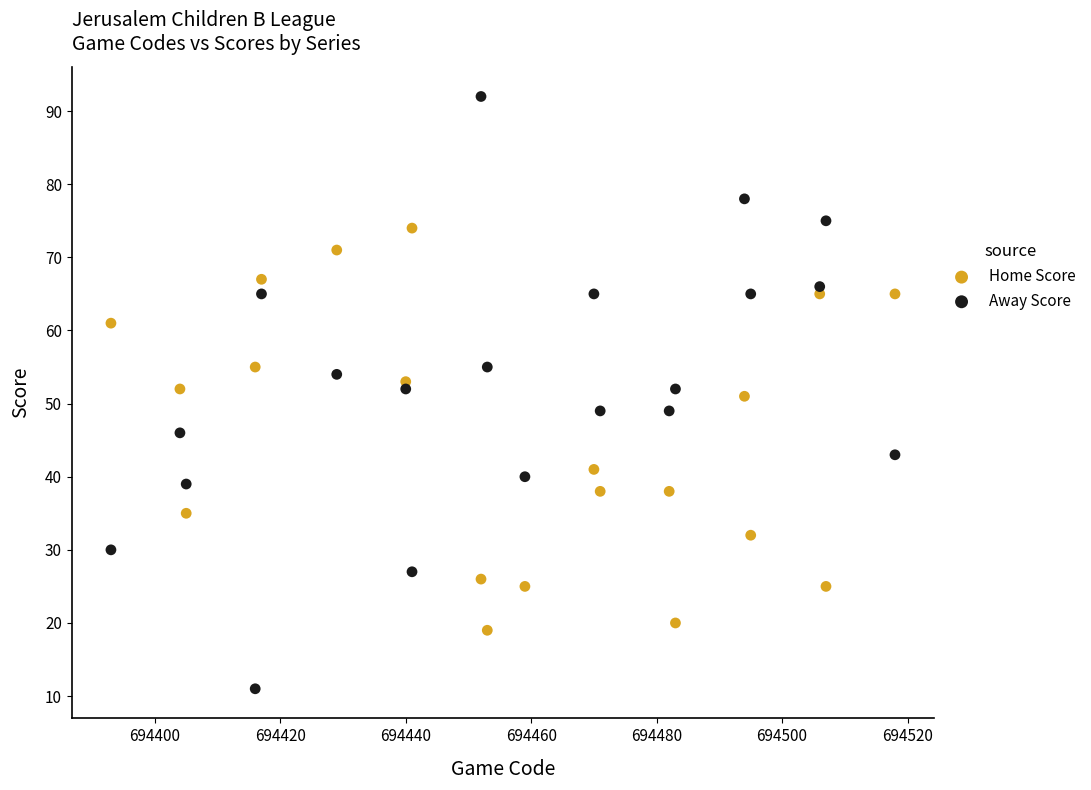

Across all data points, what is the range of Y values (max minus min)?

81